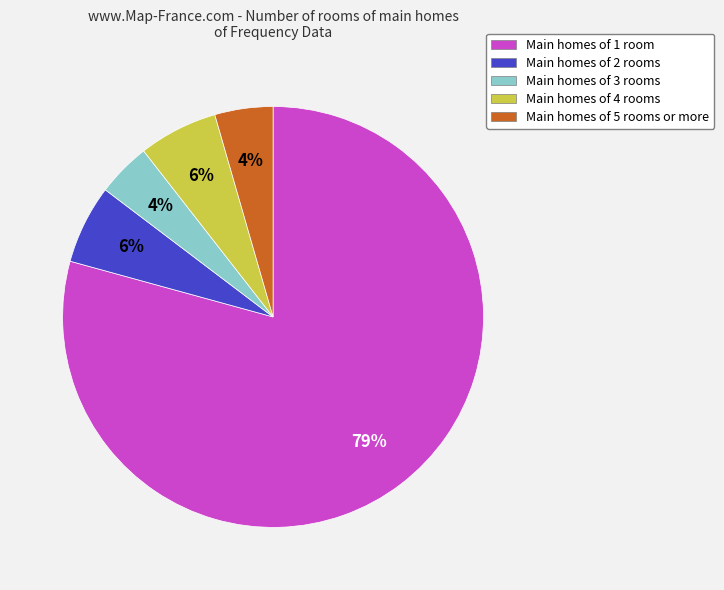

To the nearest percent, what is the average slice percentage?

20%